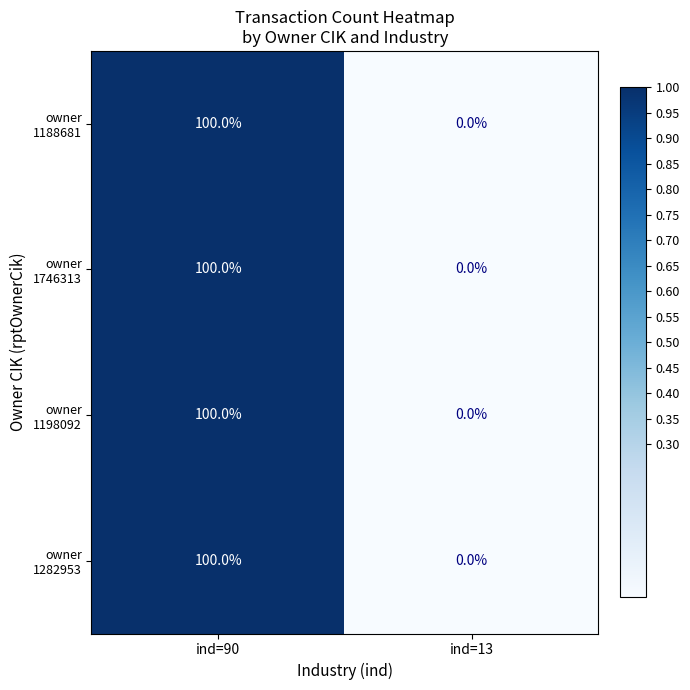

At which category is the sum across all series the highest?

ind=90